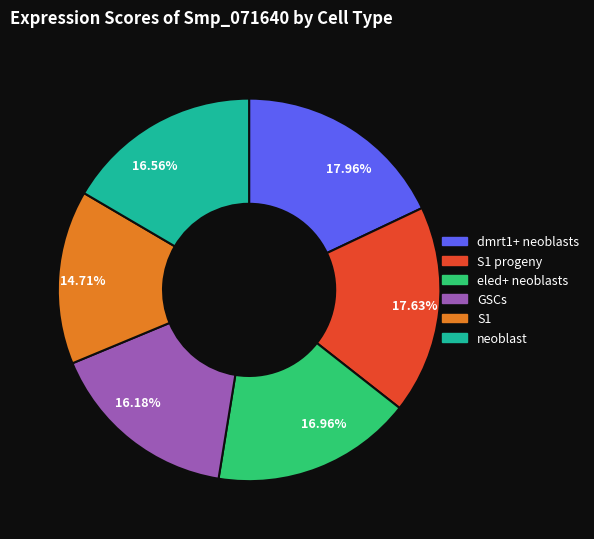

Is there any slice that represents more than half of the pie?

No